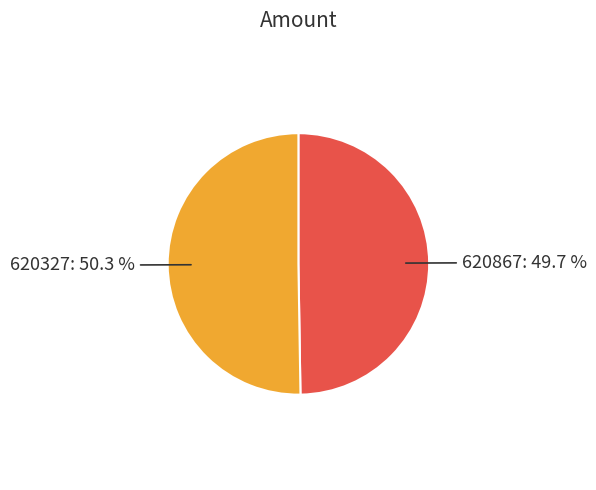

Does any single category account for the majority?

Yes